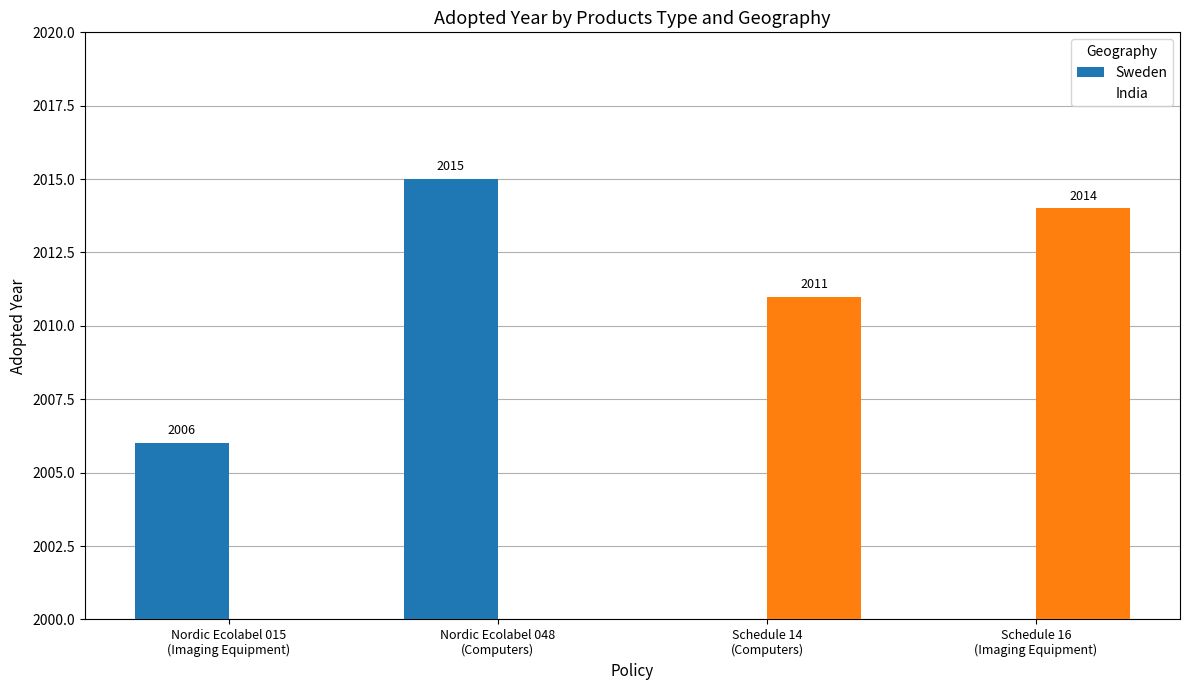

What is the maximum value for India?

2014